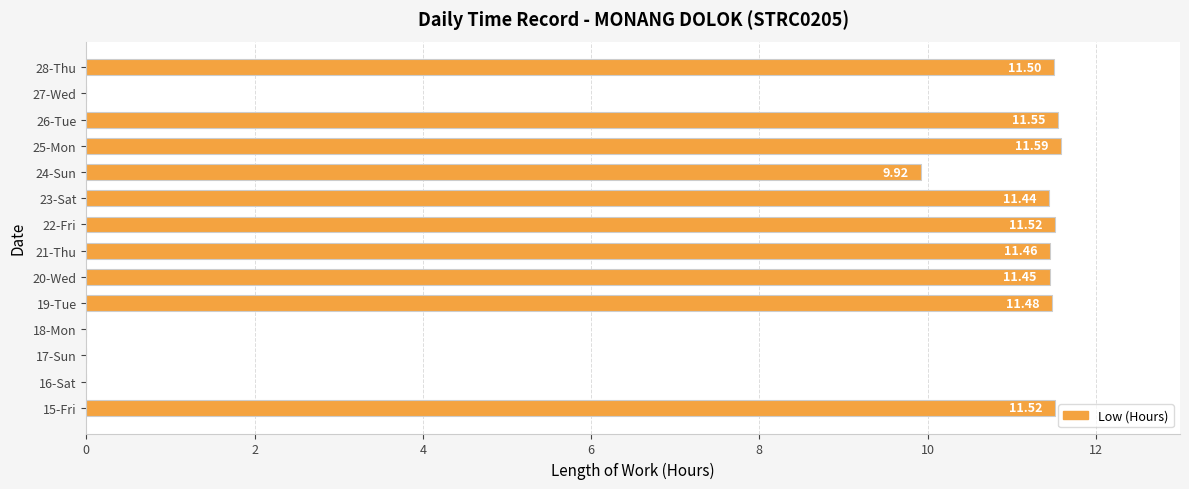

What is the sum of the values at 24-Sun and 16-Sat?

9.9